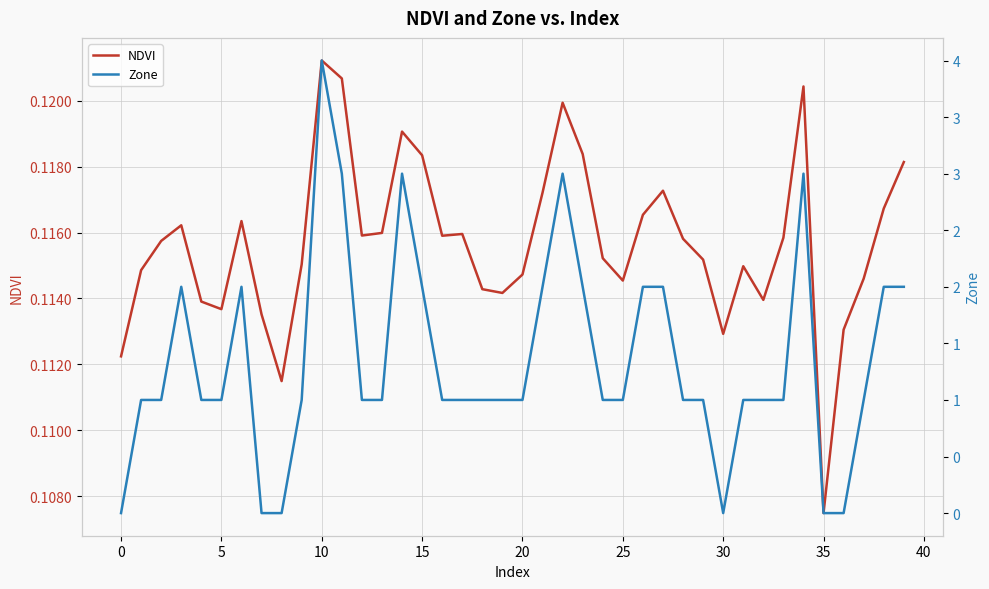

Which series has the widest spread of values?

Zone